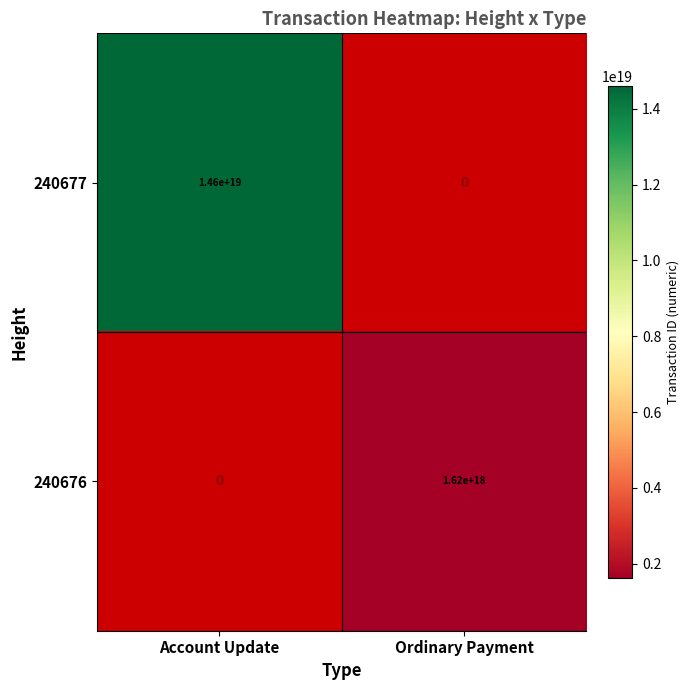

The value of 240677 at Account Update is 20194023167707762688.0. True or false?

False